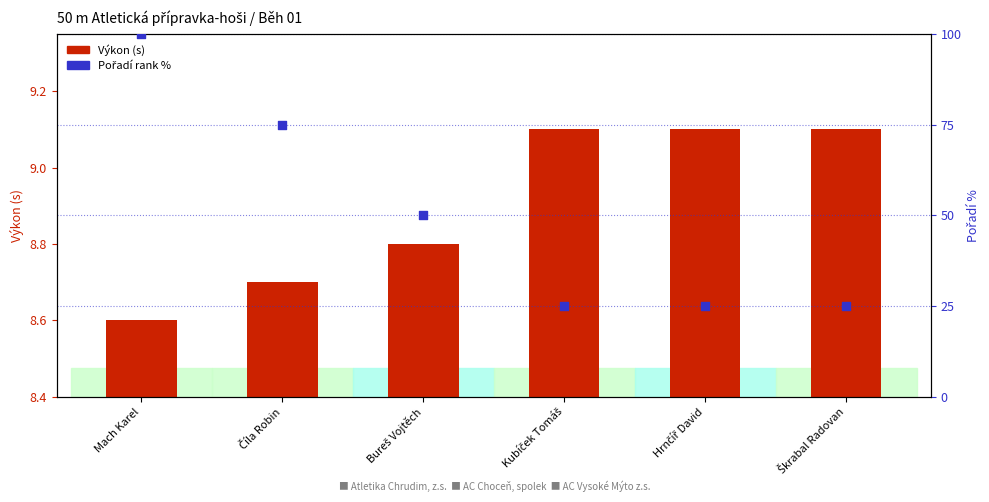

Which series reaches the maximum Y coordinate?

Pořadí (rank %)